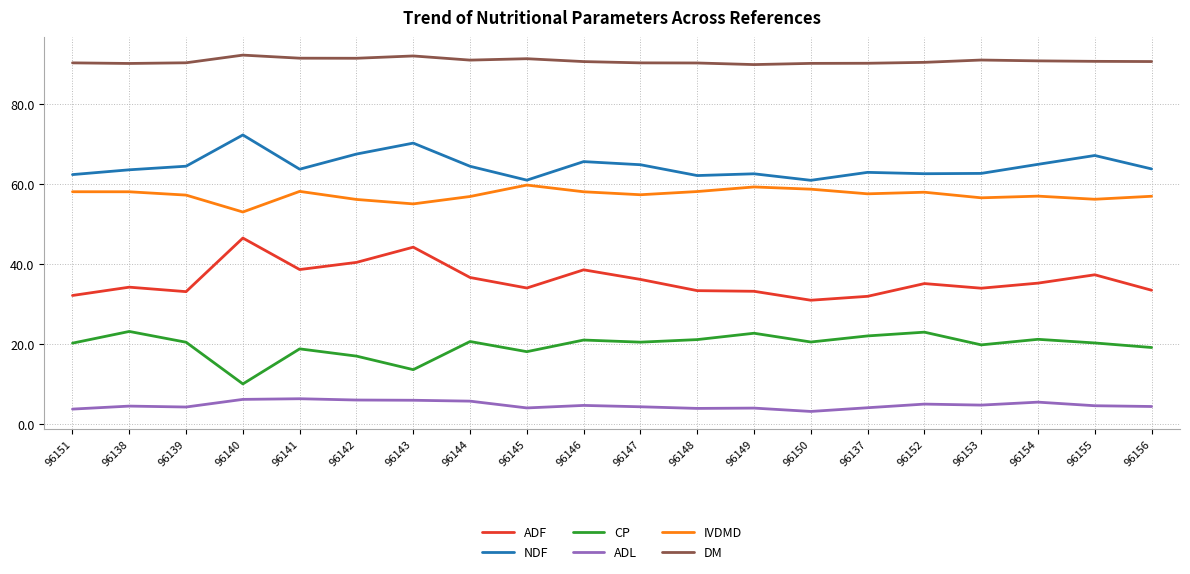

What is the spread (max minus min) of values at 96156?

86.3